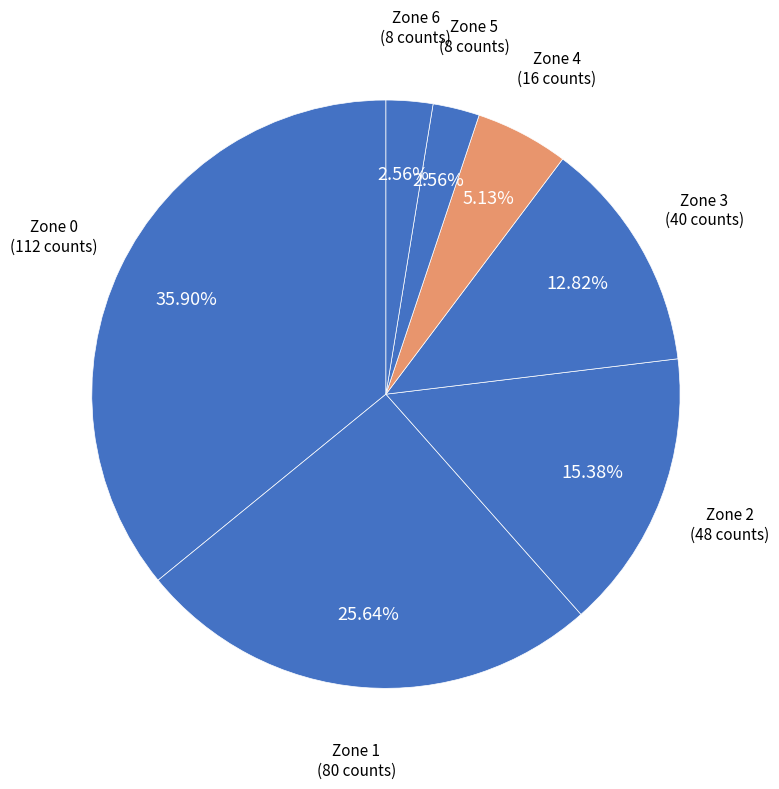

How many slices are in this pie chart?

7